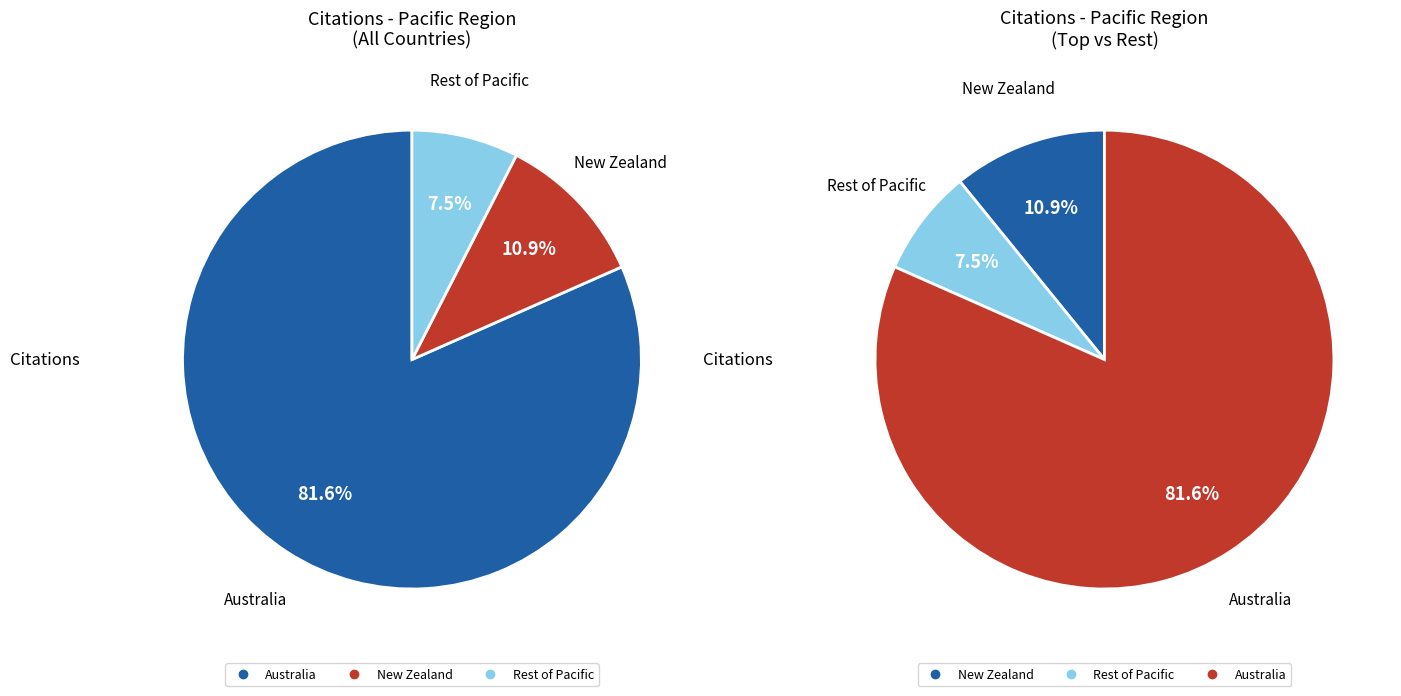

Is it true that Solomon Islands is 1% of the pie?

False